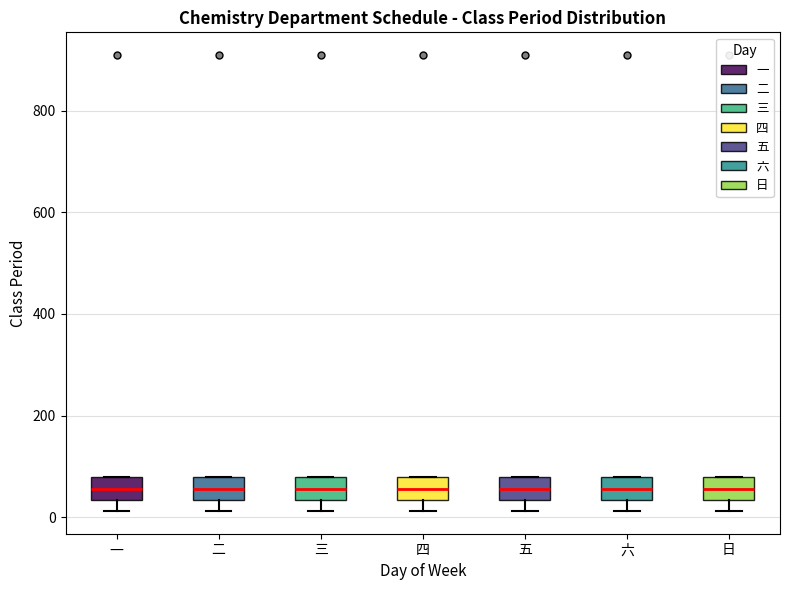

Reading left to right, read every box against the y-axis: the position of its median line, the range the box covers, and the ends of its whiskers. The values are not printed on the chart, so give them approximately, as read against the axis.

一: median 60, box 40 to 80, whiskers 20 to 80
二: median 60, box 40 to 80, whiskers 20 to 80
三: median 60, box 40 to 80, whiskers 20 to 80
四: median 60, box 40 to 80, whiskers 20 to 80
五: median 60, box 40 to 80, whiskers 20 to 80
六: median 60, box 40 to 80, whiskers 20 to 80
日: median 60, box 40 to 80, whiskers 20 to 80